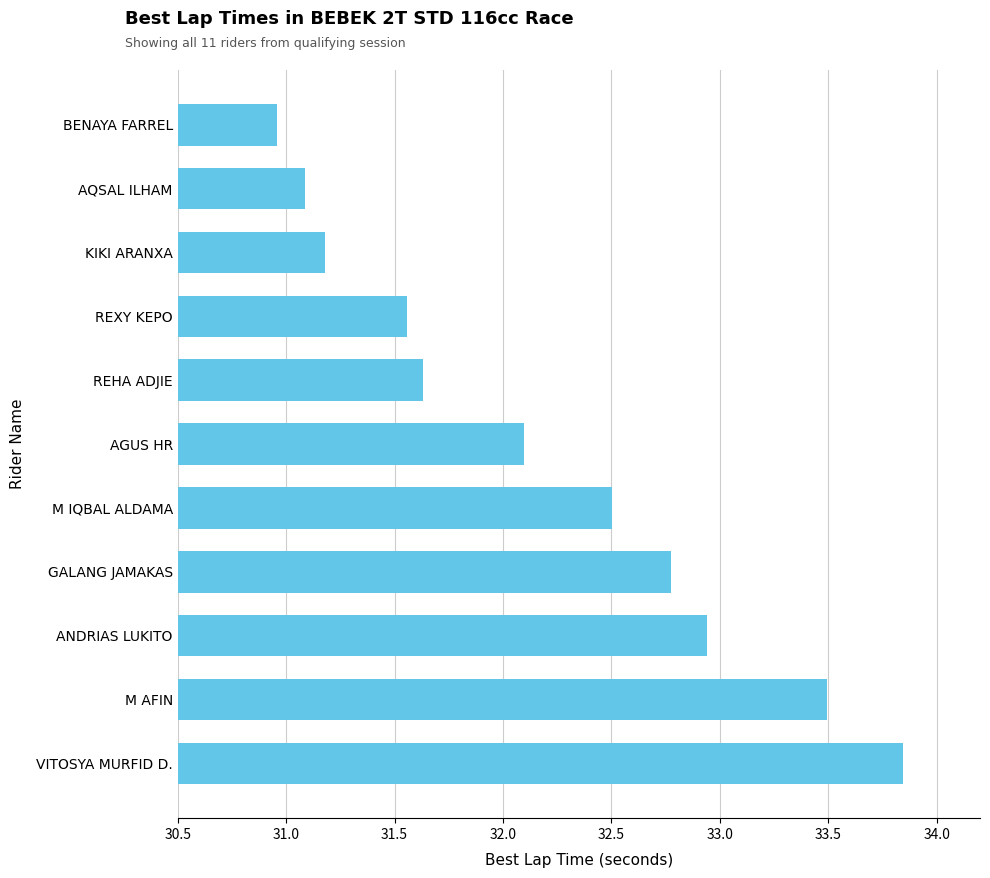

How many bars are there in total?

11